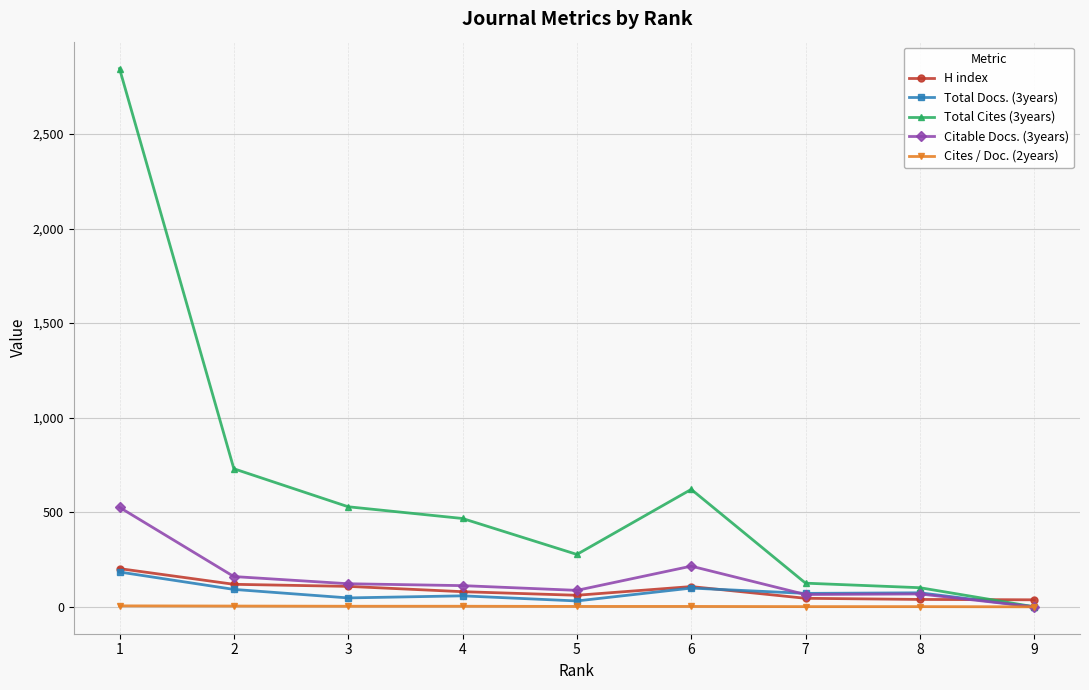

Is this an area chart (filled region under the line)?

No